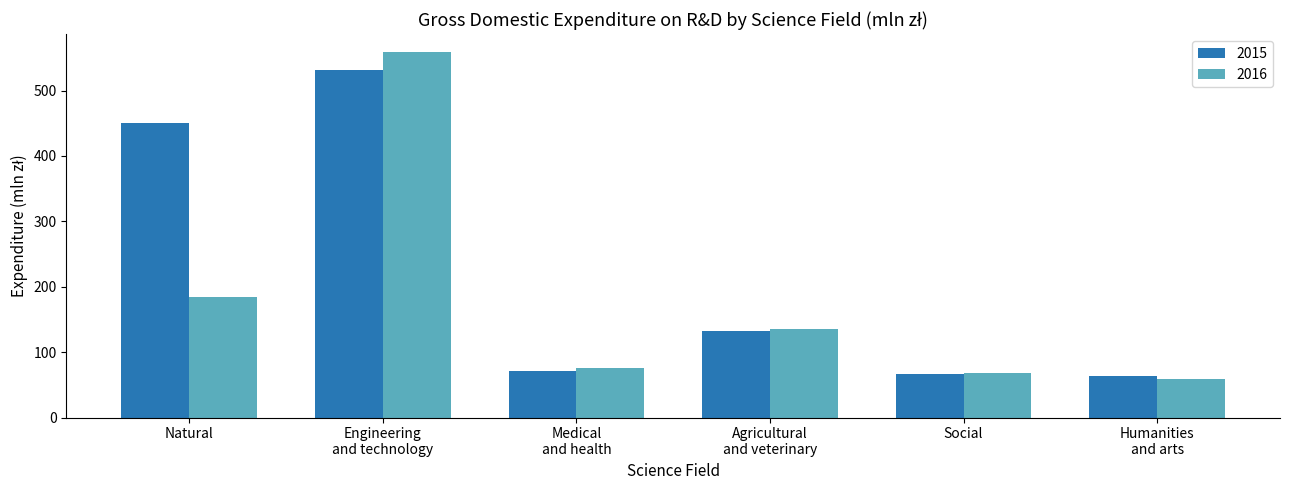

True or false: 2016 has a value of 75.7 at Medical
and health.

True